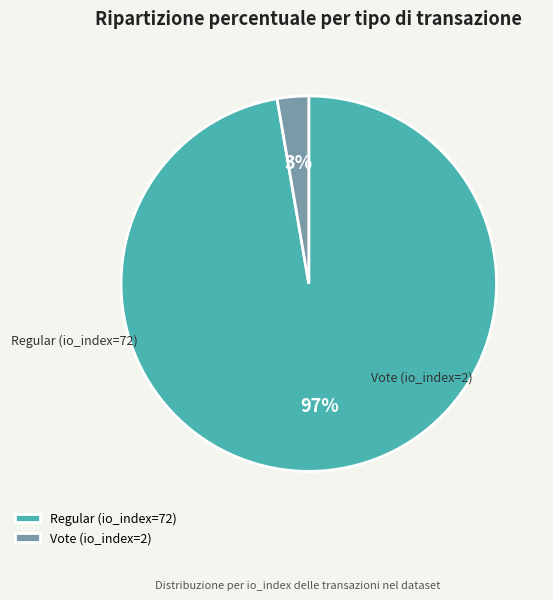

How many segments does this pie chart have?

2